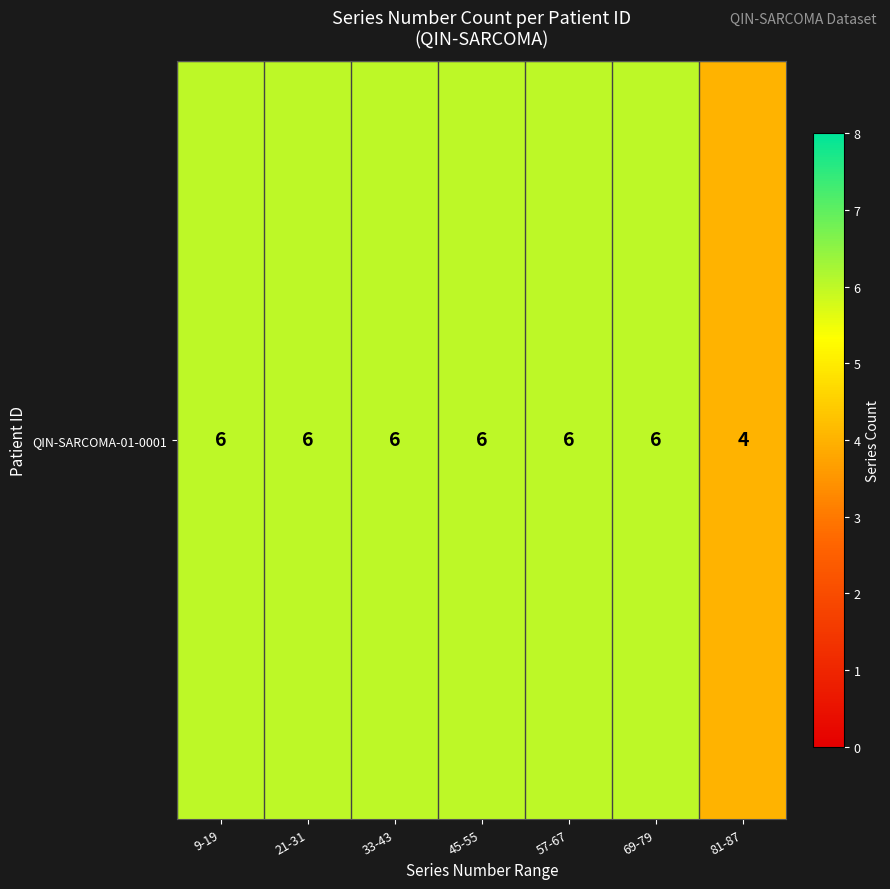

Which has a higher value, 45-55 or 57-67?

45-55